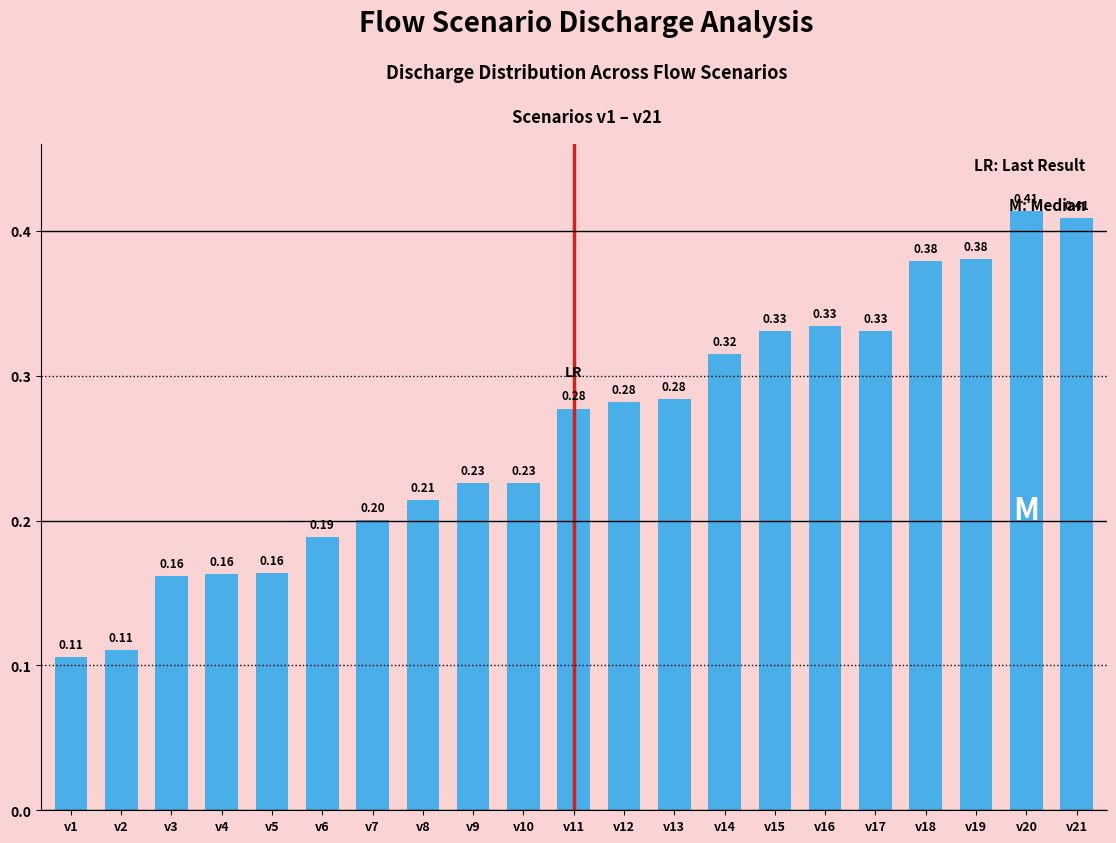

What is the sum of all values?

5.5